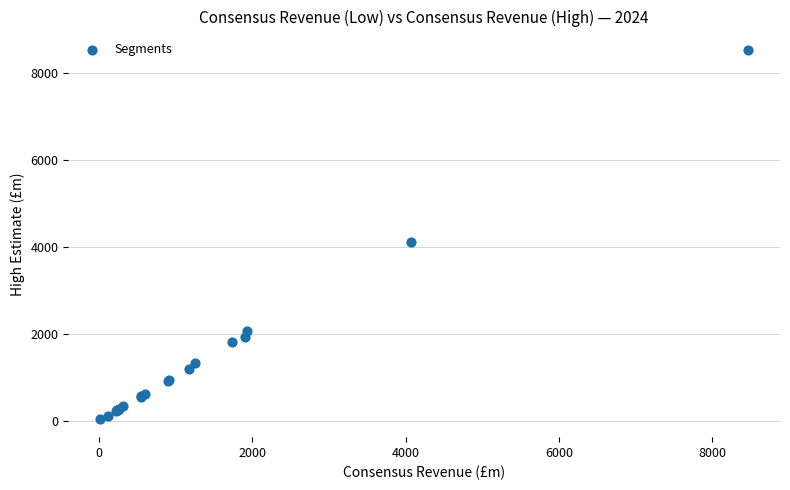

What Y value in the scatter plot is closest to 4288?

4107.9